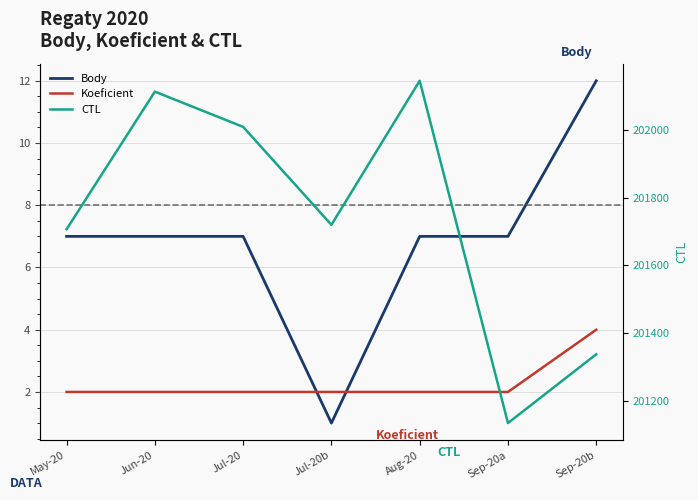

The value of Body at Jun-20 is 10. True or false?

False